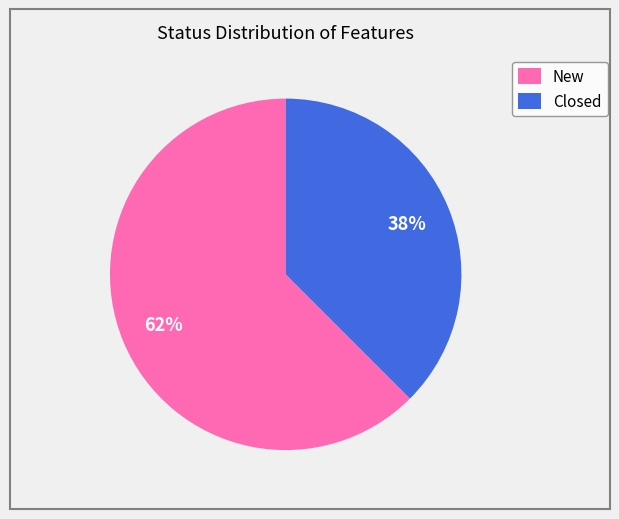

To the nearest percent, what is the combined percentage of Closed and New?

100%